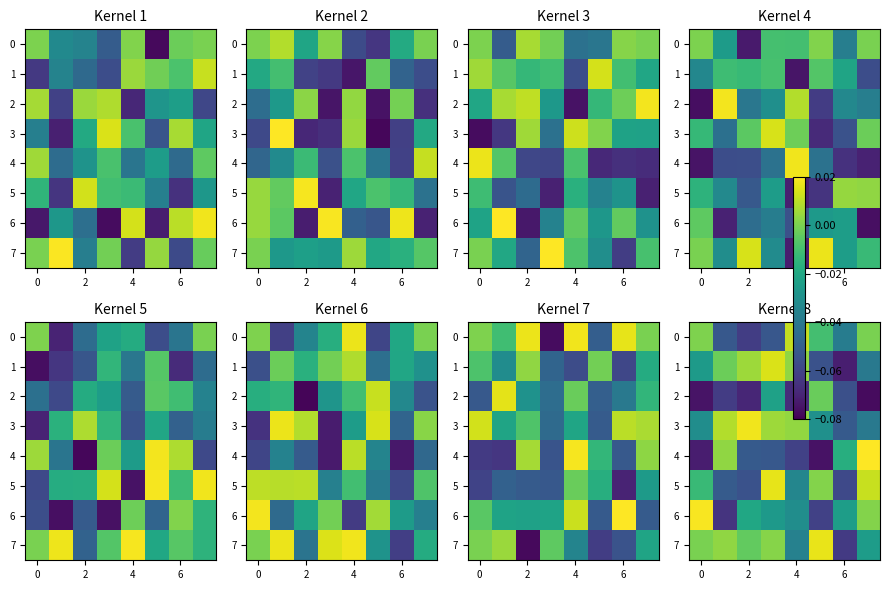

The value of 6 at 4 is -0.0. True or false?

True